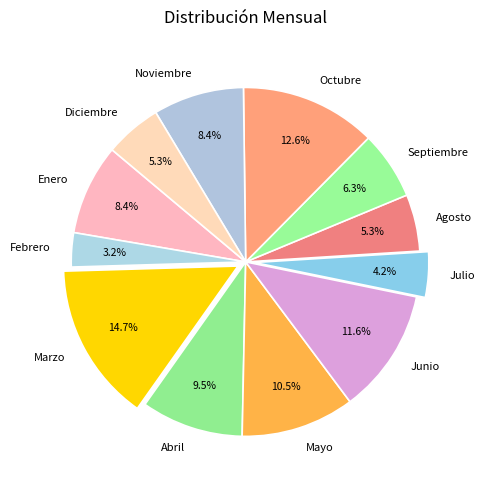

What is the ratio of the value at Septiembre to the value at Octubre?

0.5